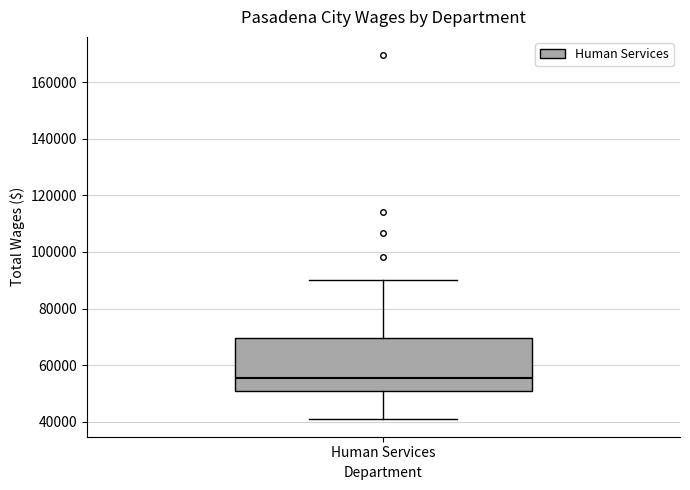

Transcribe this box plot: give where the median line is, the range the box spans, and where the two whiskers end, as read against the y-axis. The values are not printed on the chart, so give them approximately, as read against the axis.

median 56000, box 50000 to 70000, whiskers 42000 to 90000